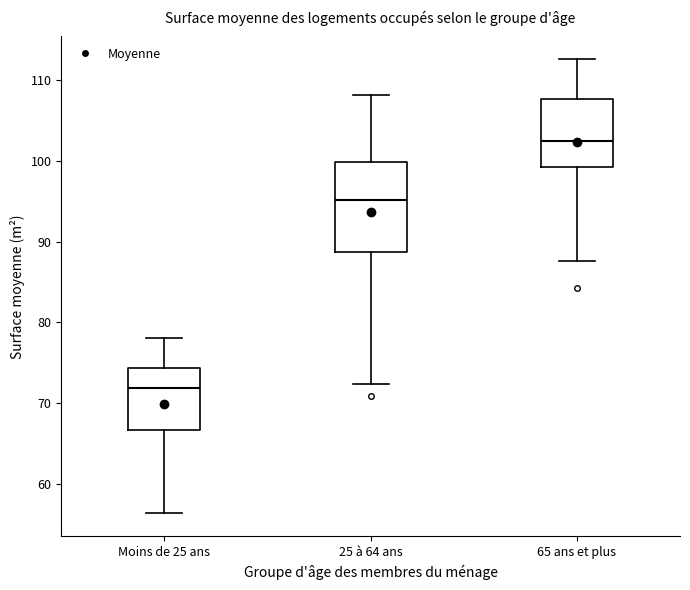

Reading left to right, transcribe this box plot: for each box, give where its median line is, the range the box spans, and where its two whiskers end, as read against the y-axis. The values are not printed on the chart, so give them approximately, as read against the axis.

Moins de 25 ans: median 72, box 67 to 74, whiskers 56 to 78
25 à 64 ans: median 95, box 89 to 100, whiskers 72 to 108
65 ans et plus: median 103, box 99 to 108, whiskers 88 to 113